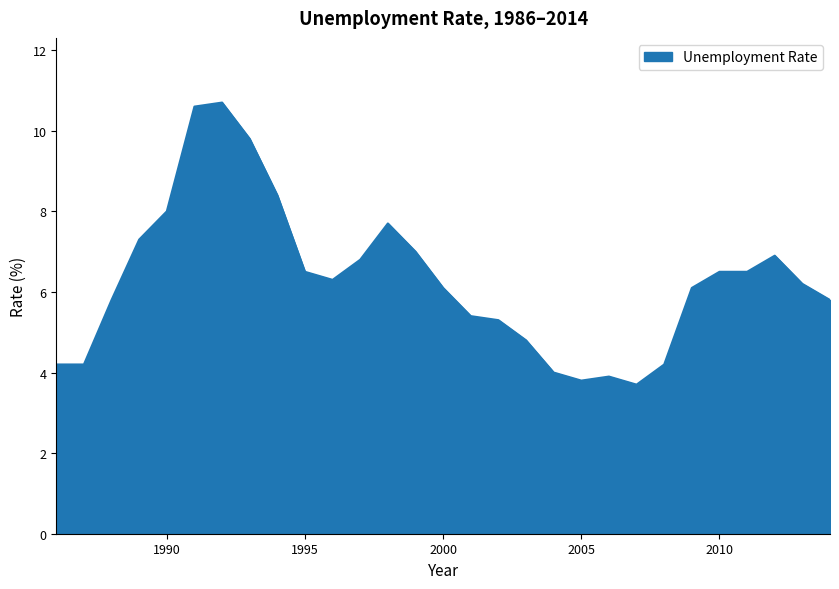

What is the difference between the maximum and minimum values?

7.0